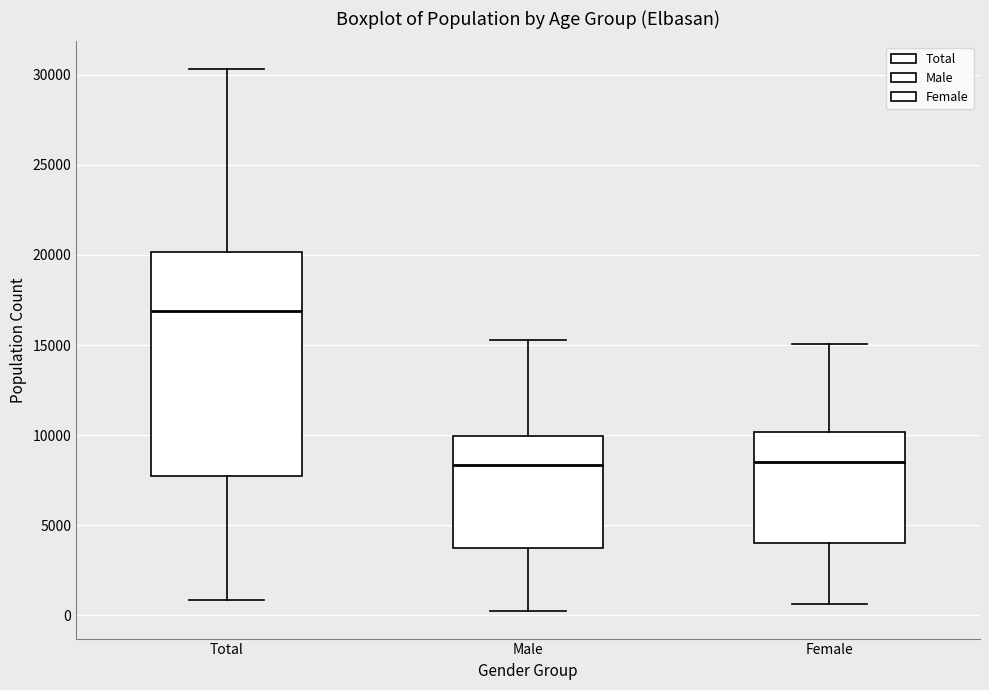

Reading left to right, transcribe this box plot: for each box, give where its median line is, the range the box spans, and where its two whiskers end, as read against the y-axis. The values are not printed on the chart, so give them approximately, as read against the axis.

Total: median 17000, box 8000 to 20000, whiskers 1000 to 30500
Male: median 8500, box 3500 to 10000, whiskers 0 to 15500
Female: median 8500, box 4000 to 10000, whiskers 500 to 15000